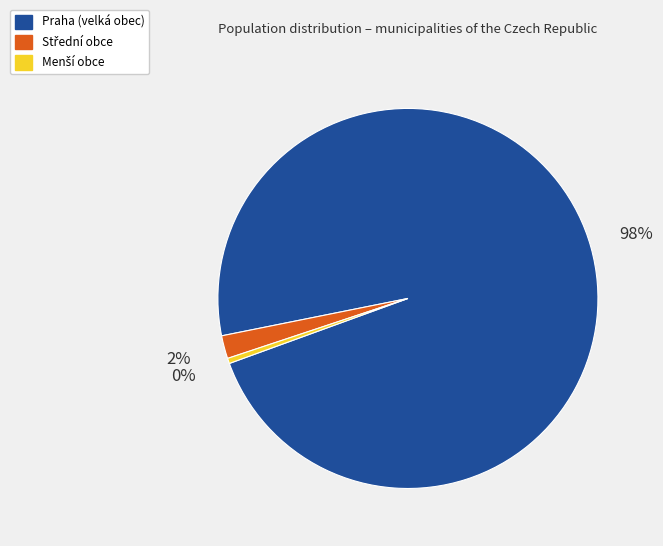

Is there a majority slice in this chart?

Yes